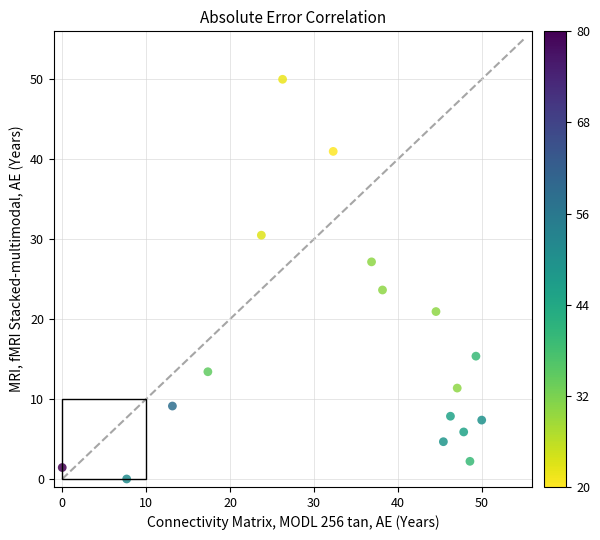

What Y value in the scatter plot is closest to 25?

23.6